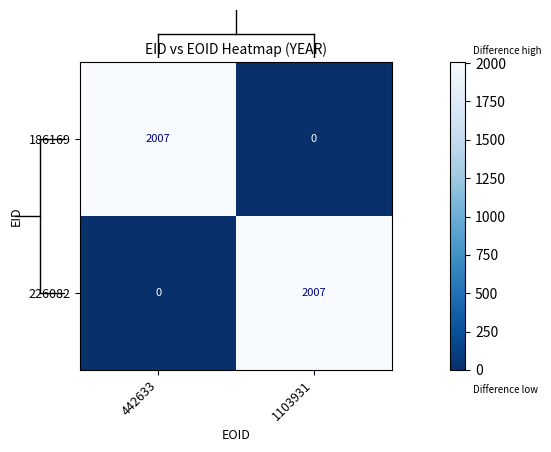

At how many categories does at least one series exceed 1941?

2